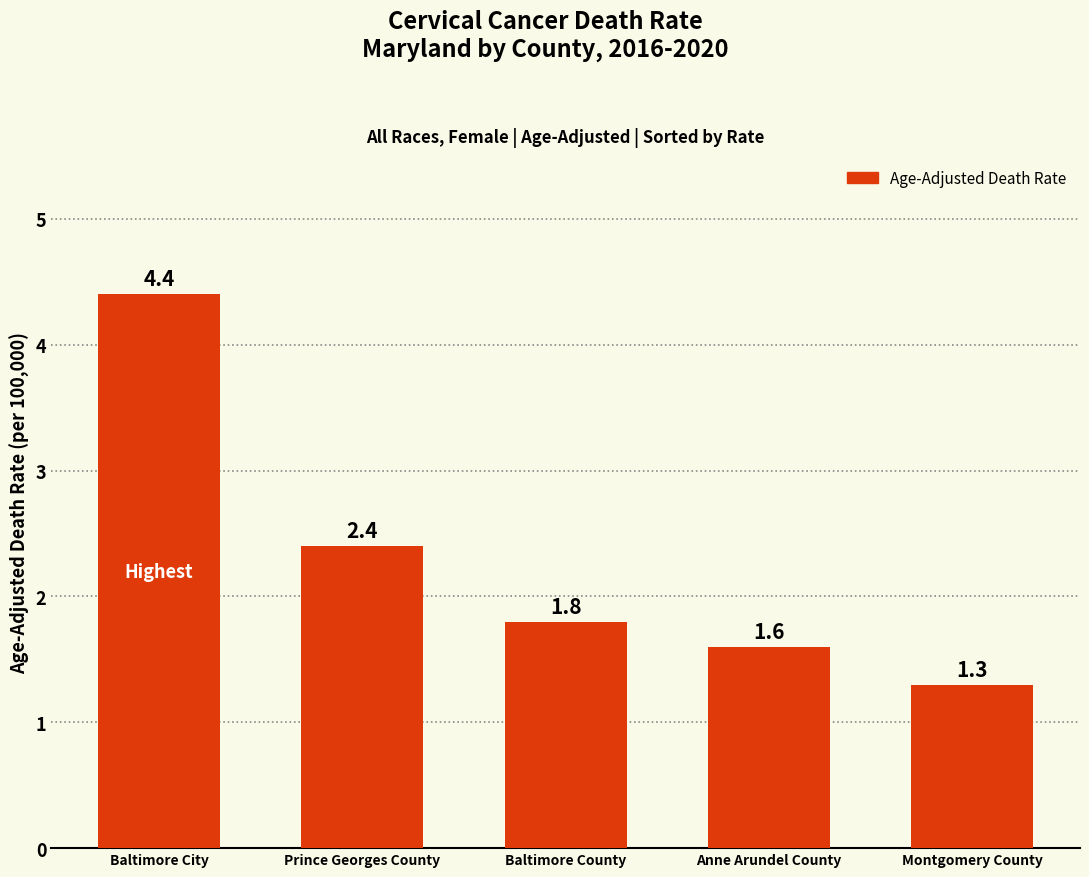

Reading left to right, what are all the values shown in this chart?

Baltimore City=4.4	Prince Georges County=2.4	Baltimore County=1.8	Anne Arundel County=1.6	Montgomery County=1.3